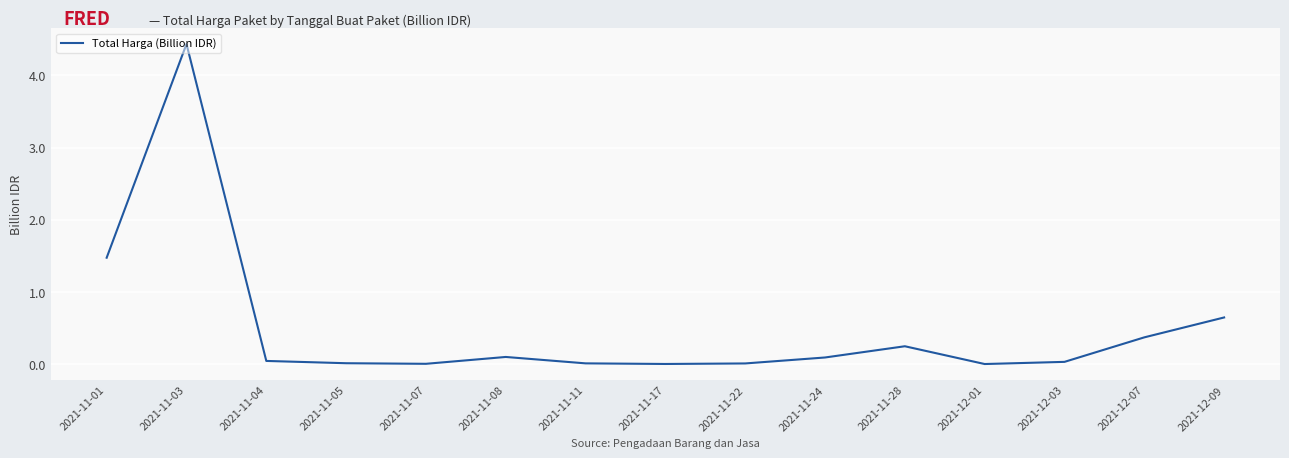

What is the difference between the maximum and minimum values?

4.4